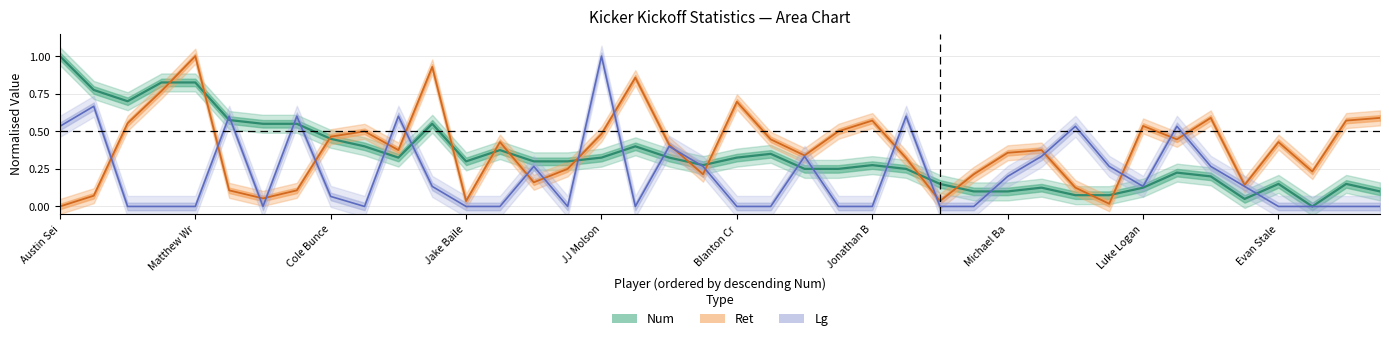

Does the chart display data point markers on the line(s)?

No